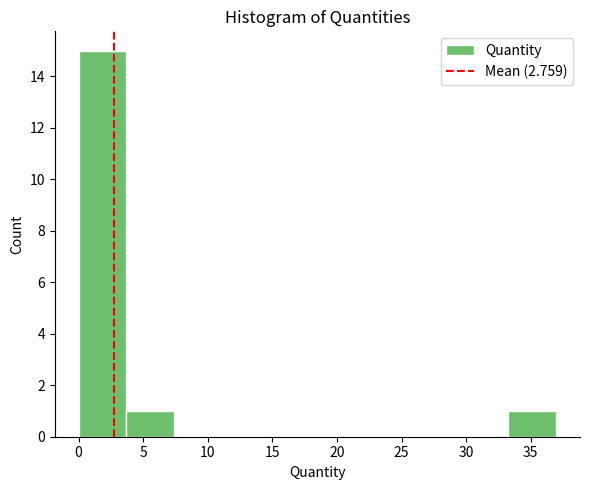

Which range on the x-axis has the tallest bar?

0.0 to 3.5